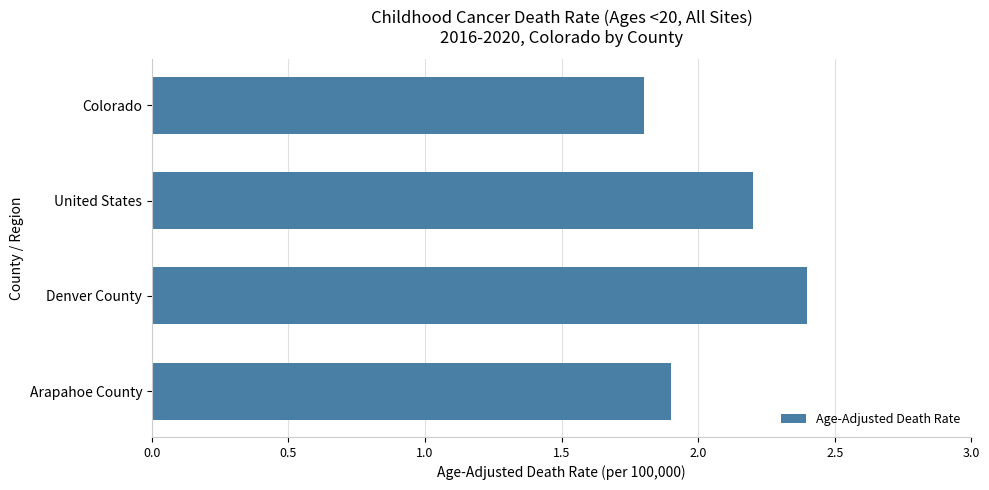

List the labels in order of value, smallest first.

Colorado, Arapahoe County, United States, Denver County